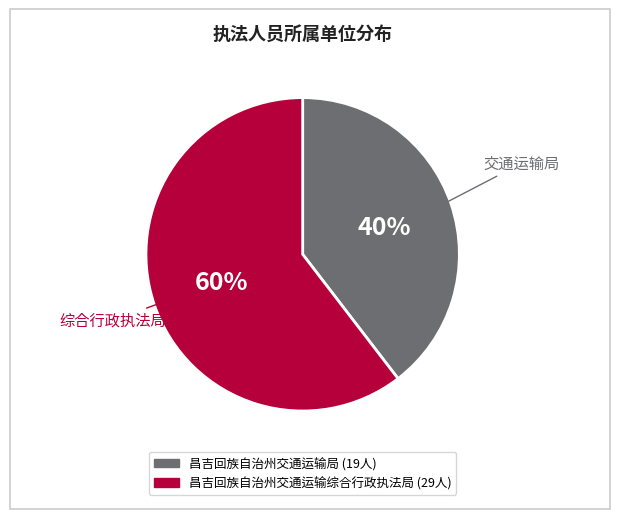

How many segments does this pie chart have?

2